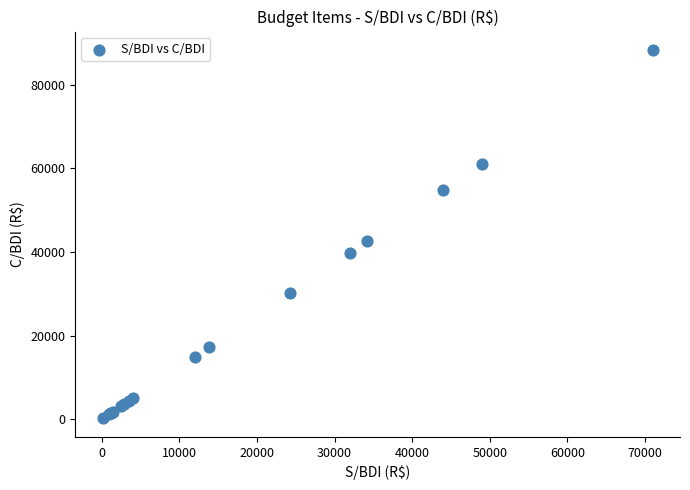

What Y value in the scatter plot is closest to 44252?

42555.2